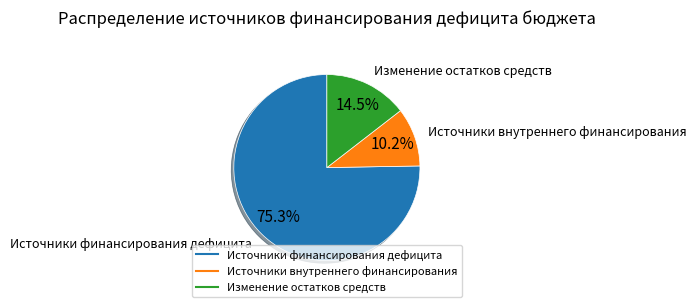

How many segments does this pie chart have?

3